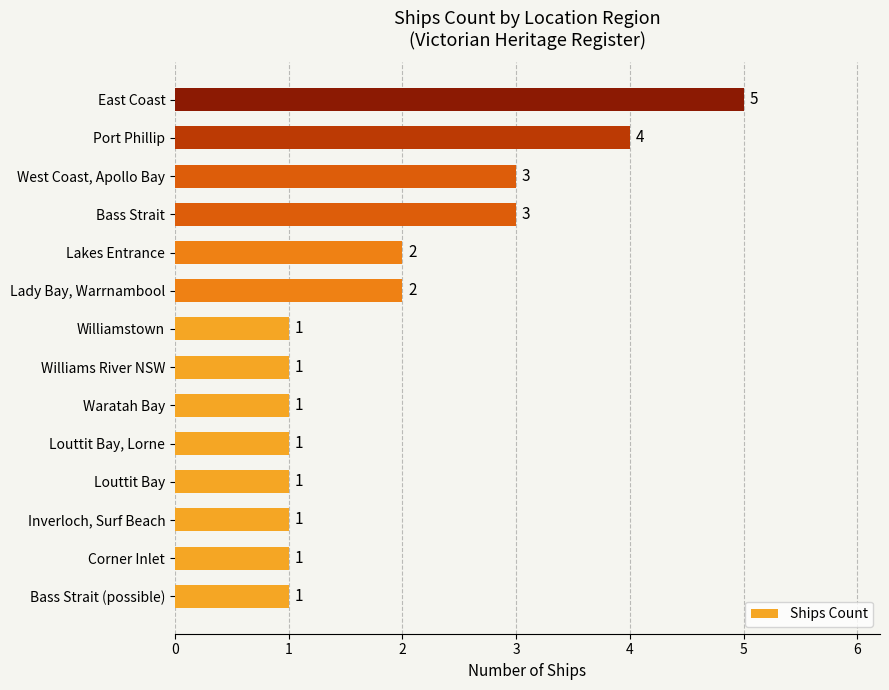

What is the difference between the maximum and minimum values?

4